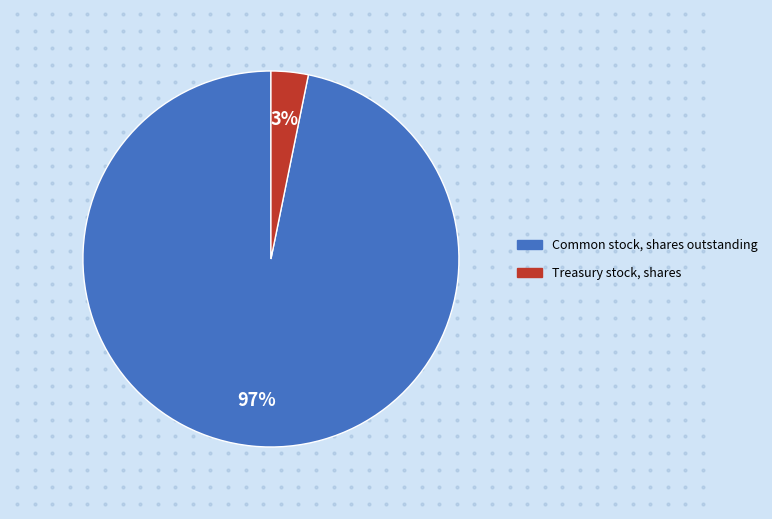

True or false: Common stock, shares outstanding accounts for 99% of the total.

False